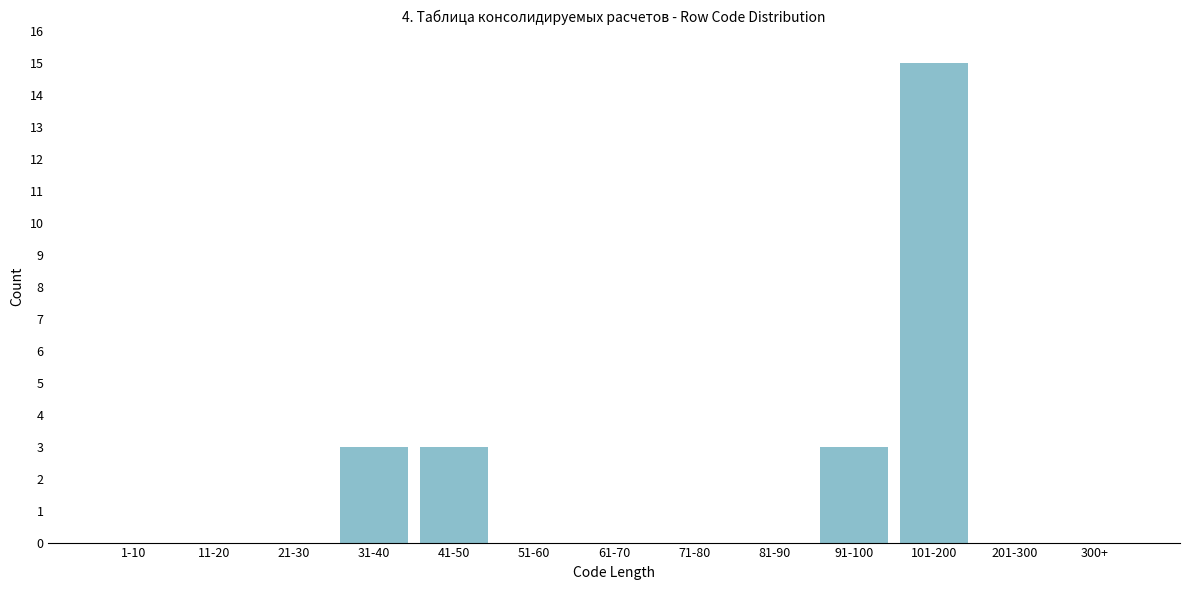

Reading left to right, extract all data points from this chart.

1-10=0	11-20=0	21-30=0	31-40=3	41-50=3	51-60=0	61-70=0	71-80=0	81-90=0	91-100=3	101-200=15	201-300=0	300+=0